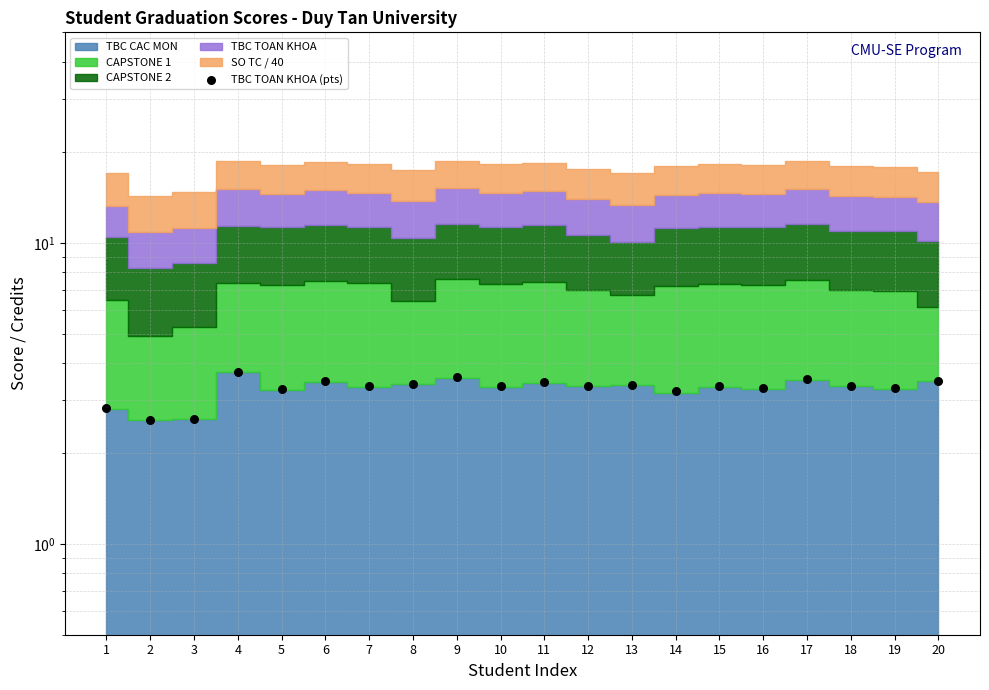

Which has a higher value, 1 or 2?

1